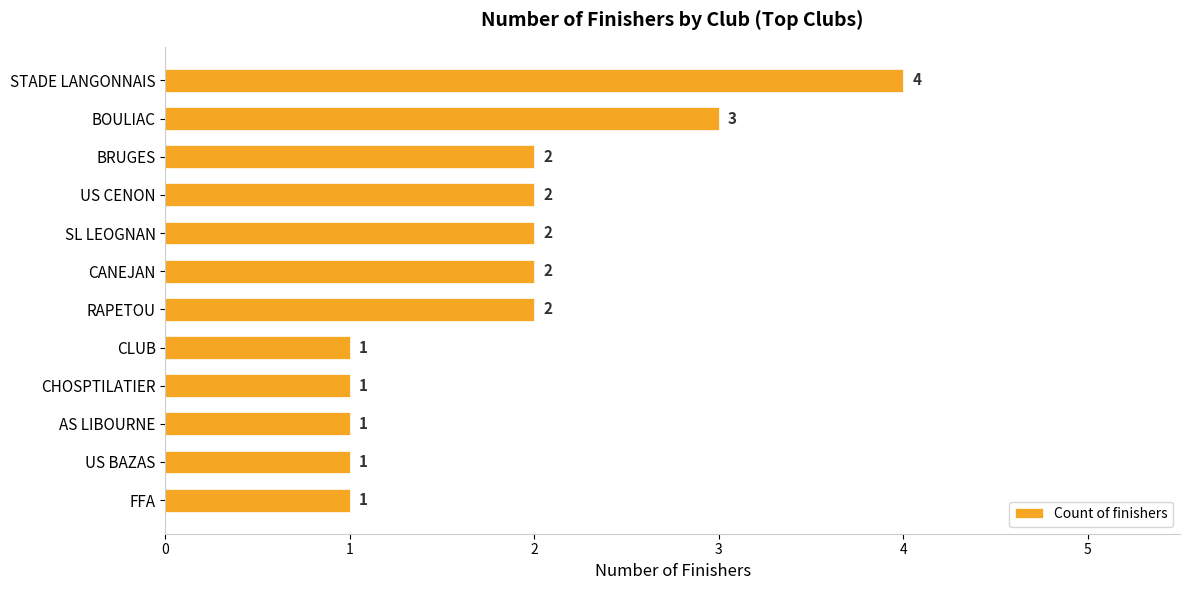

What is the difference between the maximum and minimum values?

3